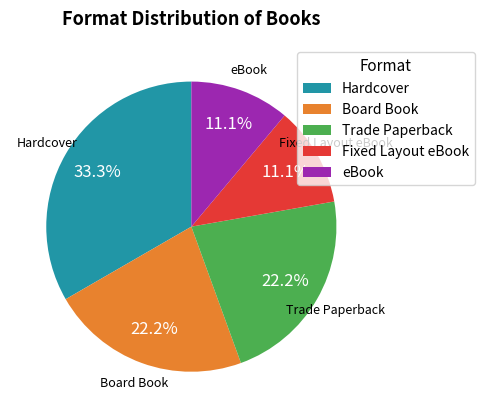

True or false: Board Book accounts for 22% of the total.

True